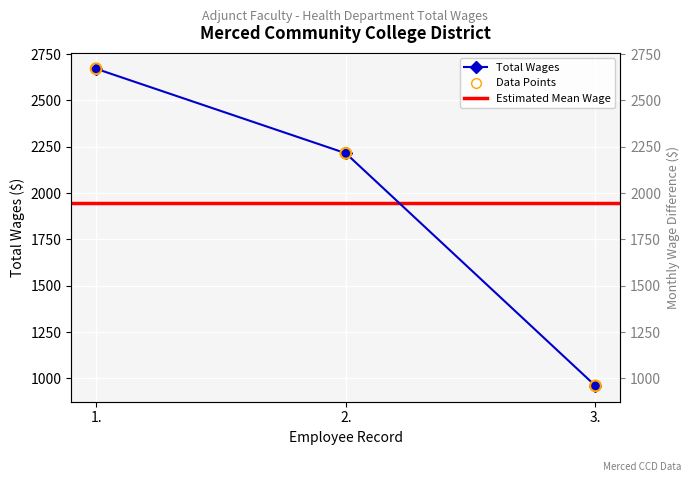

Which has a higher value, 1. or 3.?

1.